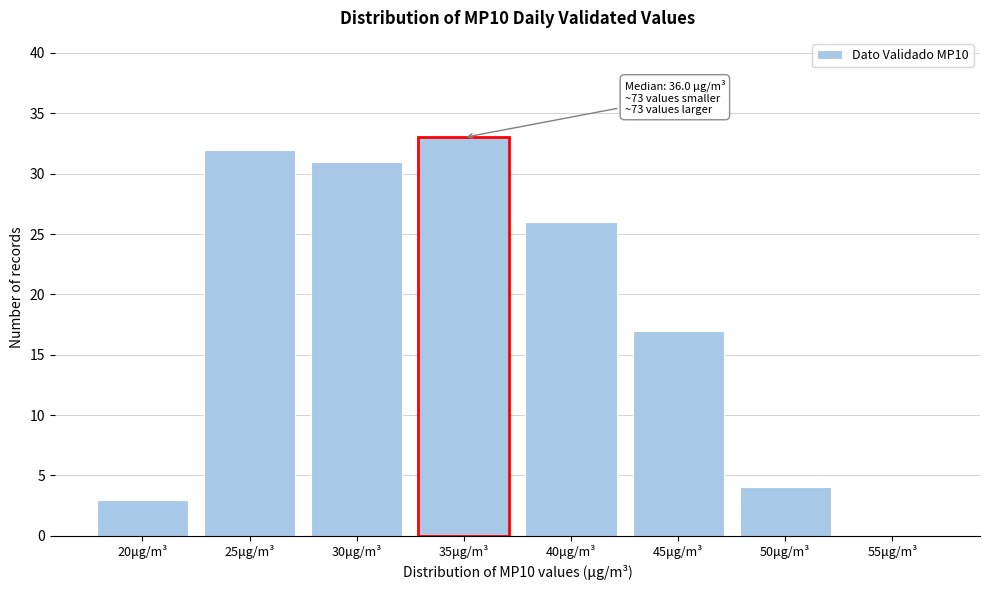

Reading left to right, what are all the values shown in this chart?

20μg/m³=3	25μg/m³=32	30μg/m³=31	35μg/m³=33	40μg/m³=26	45μg/m³=17	50μg/m³=4	55μg/m³=0